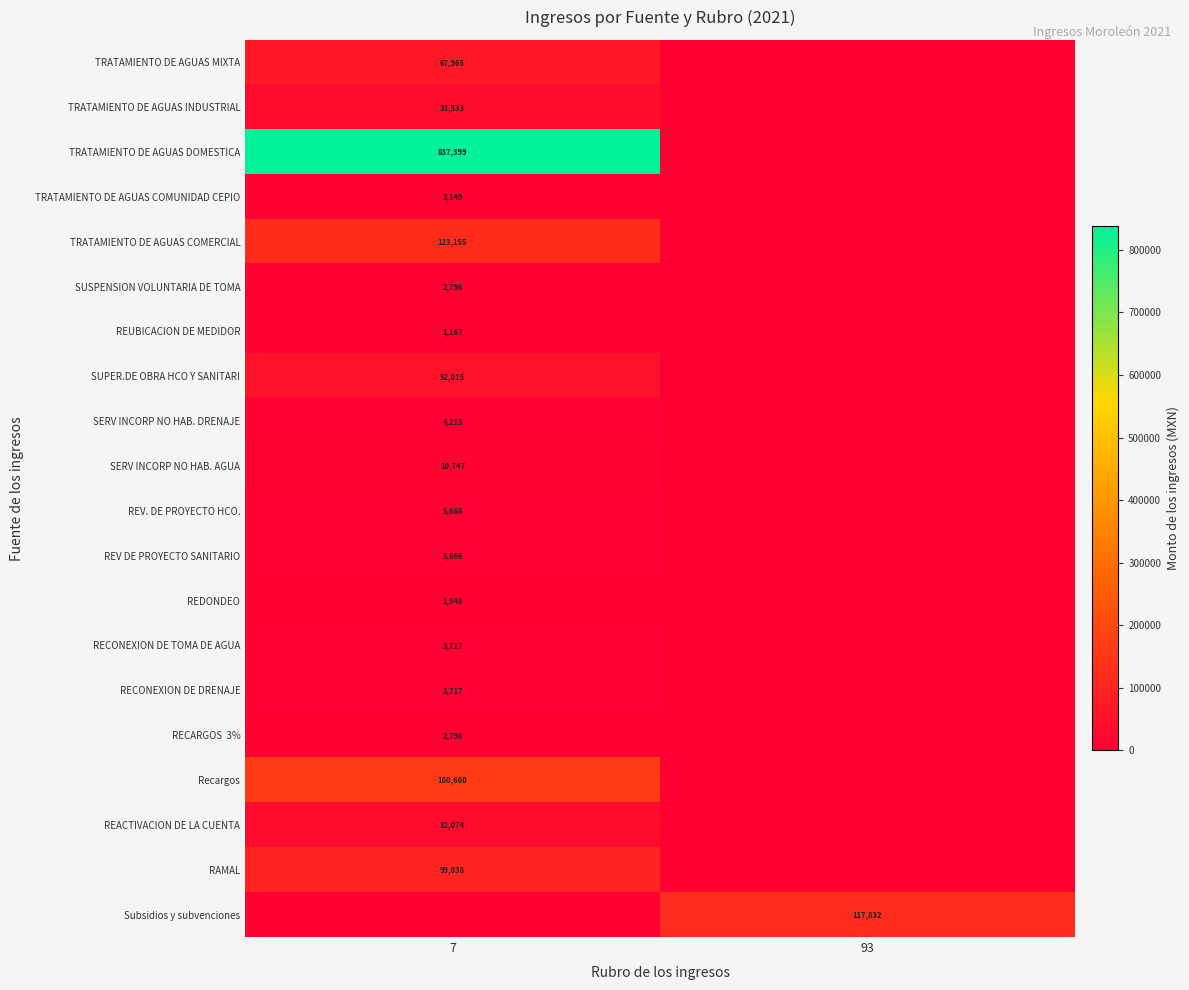

True or false: REV. DE PROYECTO HCO. has a value of 8364 at 7.

False